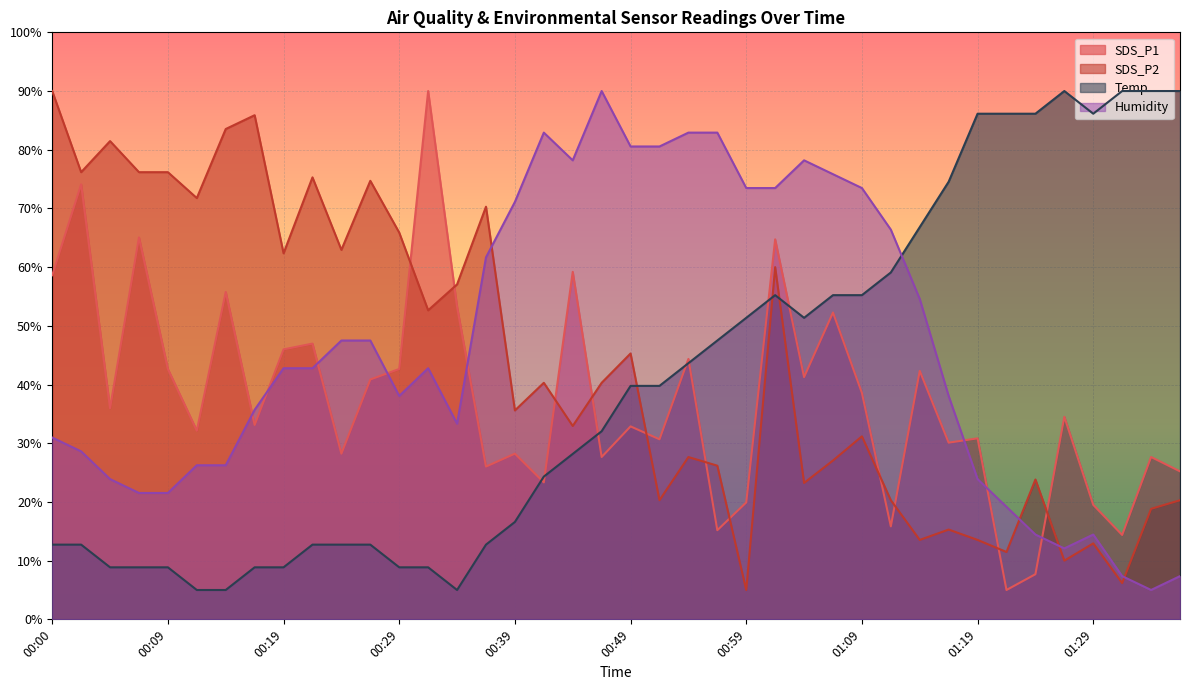

Reading left to right, extract all data points from this chart.

SDS_P1: 00:00=58.6	00:02=74.1	00:04=36.0	00:07=65.1	00:09=42.7	00:12=32.1	00:14=55.8	00:17=33.1	00:19=46.0	00:22=47.0	00:24=28.2	00:26=40.9	00:29=42.7	00:31=90.0	00:34=53.2	00:36=26.0	00:39=28.2	00:41=23.3	00:44=59.2	00:46=27.7	00:49=32.9	00:51=30.7	00:54=44.4	00:57=15.2	00:59=19.9	01:02=64.7	01:04=41.3	01:07=52.3	01:09=38.6	01:12=15.8	01:14=42.3	01:17=30.1	01:19=30.8	01:21=5.0	01:24=7.7	01:26=34.5	01:29=19.5	01:31=14.4	01:34=27.7	01:36=25.2
SDS_P2: 00:00=90.0	00:02=76.2	00:04=81.5	00:07=76.2	00:09=76.2	00:12=71.8	00:14=83.5	00:17=85.9	00:19=62.4	00:22=75.3	00:24=62.9	00:26=74.7	00:29=65.9	00:31=52.6	00:34=57.1	00:36=70.3	00:39=35.6	00:41=40.3	00:44=32.9	00:46=40.3	00:49=45.3	00:51=20.3	00:54=27.6	00:57=26.2	00:59=5.0	01:02=60.0	01:04=23.2	01:07=27.1	01:09=31.2	01:12=20.3	01:14=13.5	01:17=15.3	01:19=13.5	01:21=11.5	01:24=23.8	01:26=10.0	01:29=12.9	01:31=6.2	01:34=18.8	01:36=20.3
Temp: 00:00=12.7	00:02=12.7	00:04=8.9	00:07=8.9	00:09=8.9	00:12=5.0	00:14=5.0	00:17=8.9	00:19=8.9	00:22=12.7	00:24=12.7	00:26=12.7	00:29=8.9	00:31=8.9	00:34=5.0	00:36=12.7	00:39=16.6	00:41=24.3	00:44=28.2	00:46=32.0	00:49=39.8	00:51=39.8	00:54=43.6	00:57=47.5	00:59=51.4	01:02=55.2	01:04=51.4	01:07=55.2	01:09=55.2	01:12=59.1	01:14=66.8	01:17=74.5	01:19=86.1	01:21=86.1	01:24=86.1	01:26=90.0	01:29=86.1	01:31=90.0	01:34=90.0	01:36=90.0
Humidity: 00:00=31.0	00:02=28.6	00:04=23.9	00:07=21.5	00:09=21.5	00:12=26.3	00:14=26.3	00:17=35.7	00:19=42.8	00:22=42.8	00:24=47.5	00:26=47.5	00:29=38.1	00:31=42.8	00:34=33.3	00:36=61.7	00:39=71.1	00:41=82.9	00:44=78.2	00:46=90.0	00:49=80.6	00:51=80.6	00:54=82.9	00:57=82.9	00:59=73.5	01:02=73.5	01:04=78.2	01:07=75.8	01:09=73.5	01:12=66.4	01:14=54.6	01:17=38.1	01:19=23.9	01:21=19.2	01:24=14.4	01:26=12.1	01:29=14.4	01:31=7.4	01:34=5.0	01:36=7.4